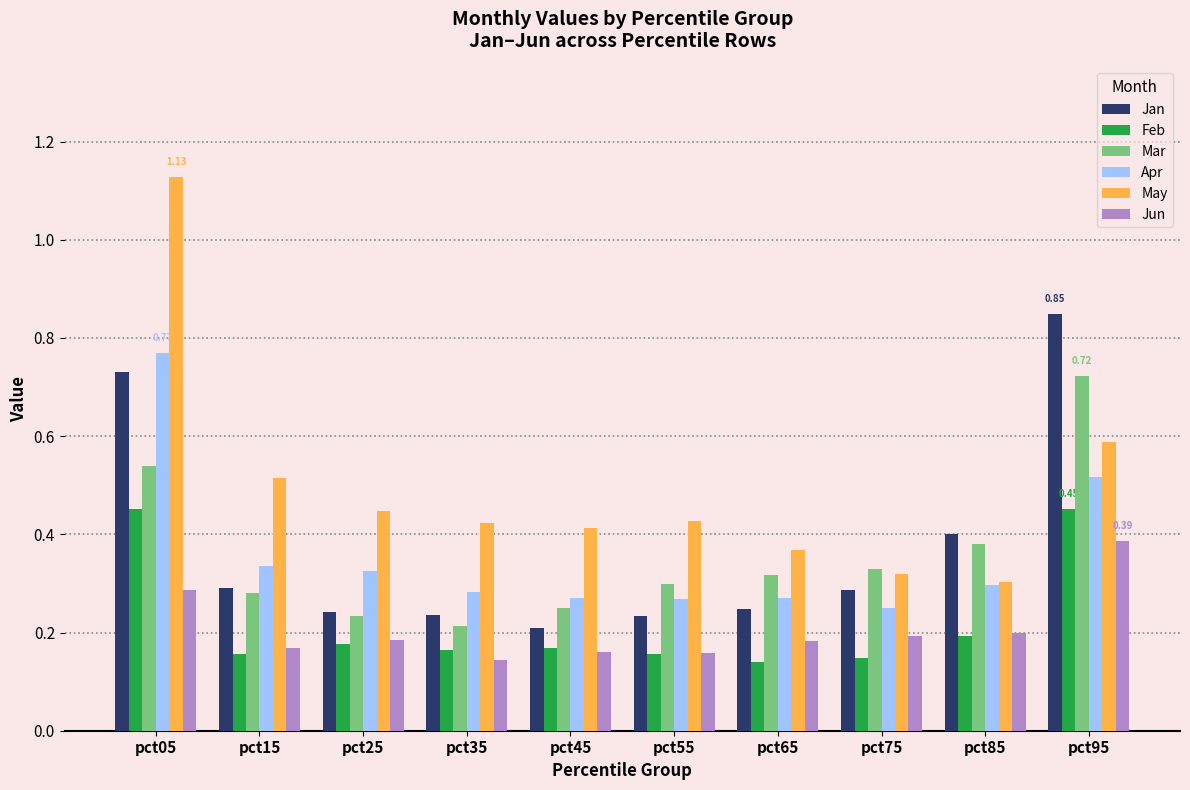

At which category is the sum across all series the highest?

pct05